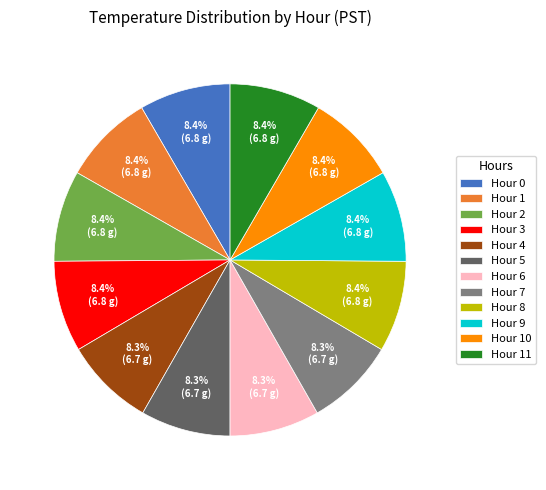

Combined, what portion of the pie is Hour 11 and Hour 5?

16.6%